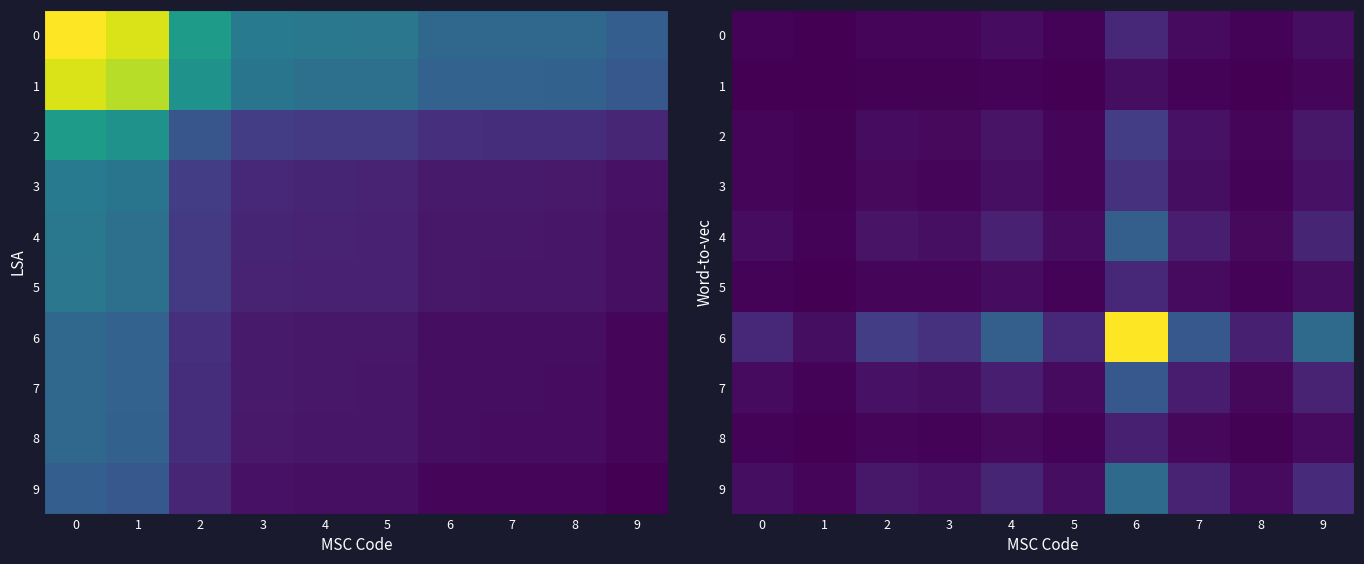

Is the value of 5 at 1 greater than the value of 3 at 7?

No